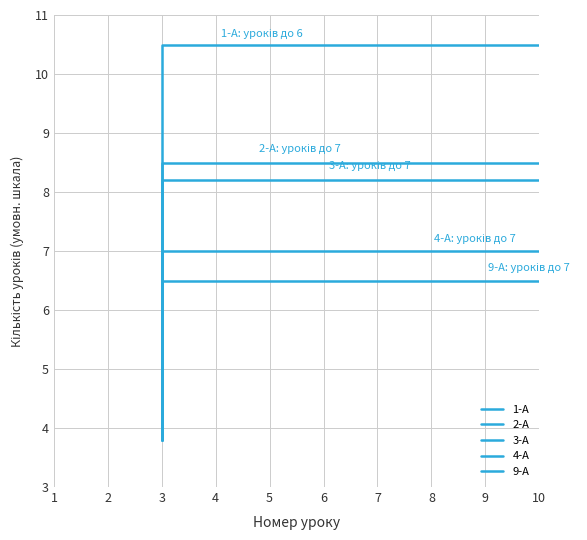

How many lines are shown in the chart?

5